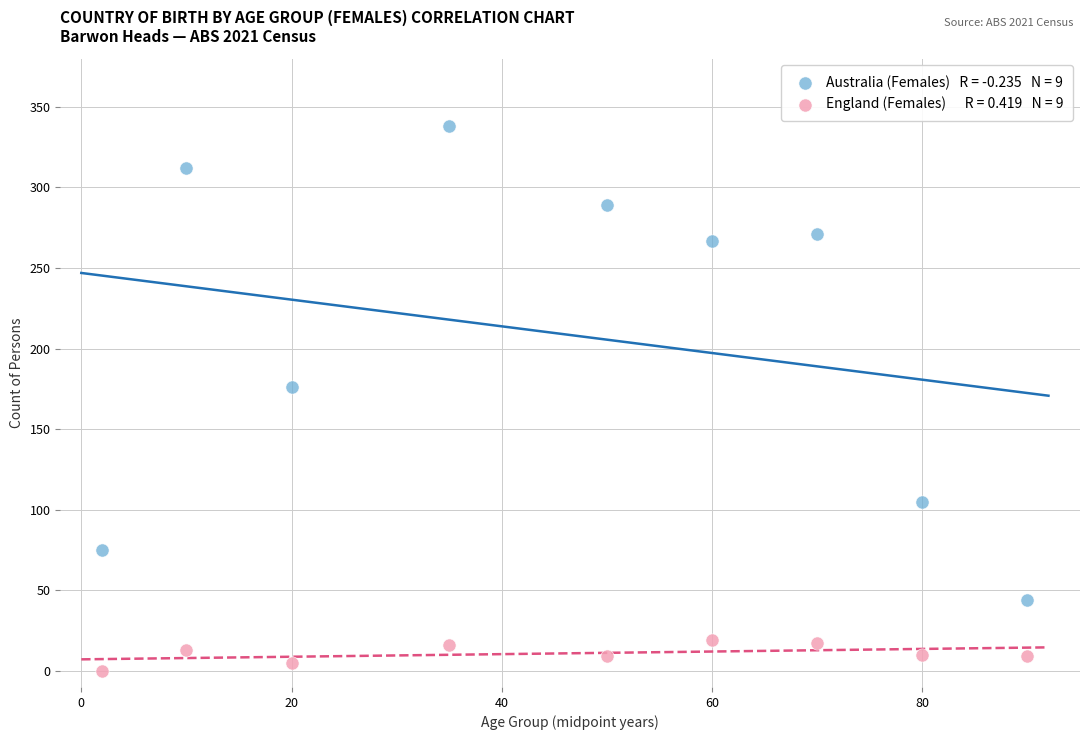

Across all data points, what is the range of Y values (max minus min)?

338